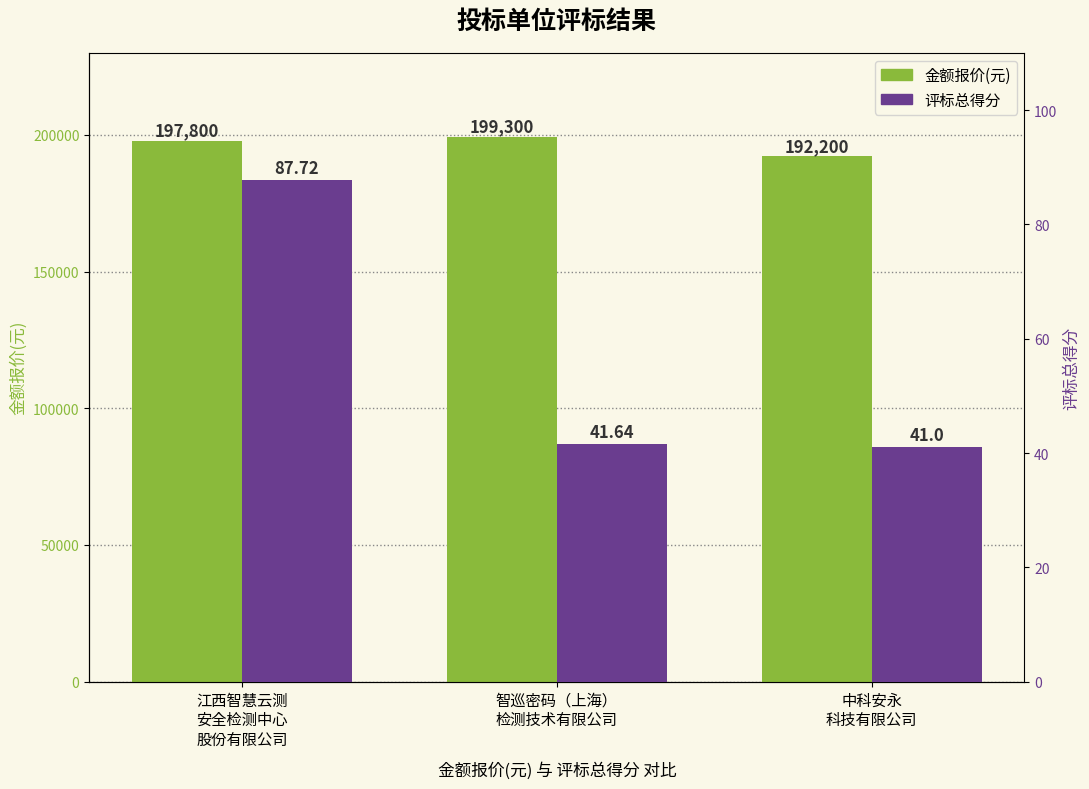

What is the label of the 3rd bar from the right?

江西智慧云测
安全检测中心
股份有限公司